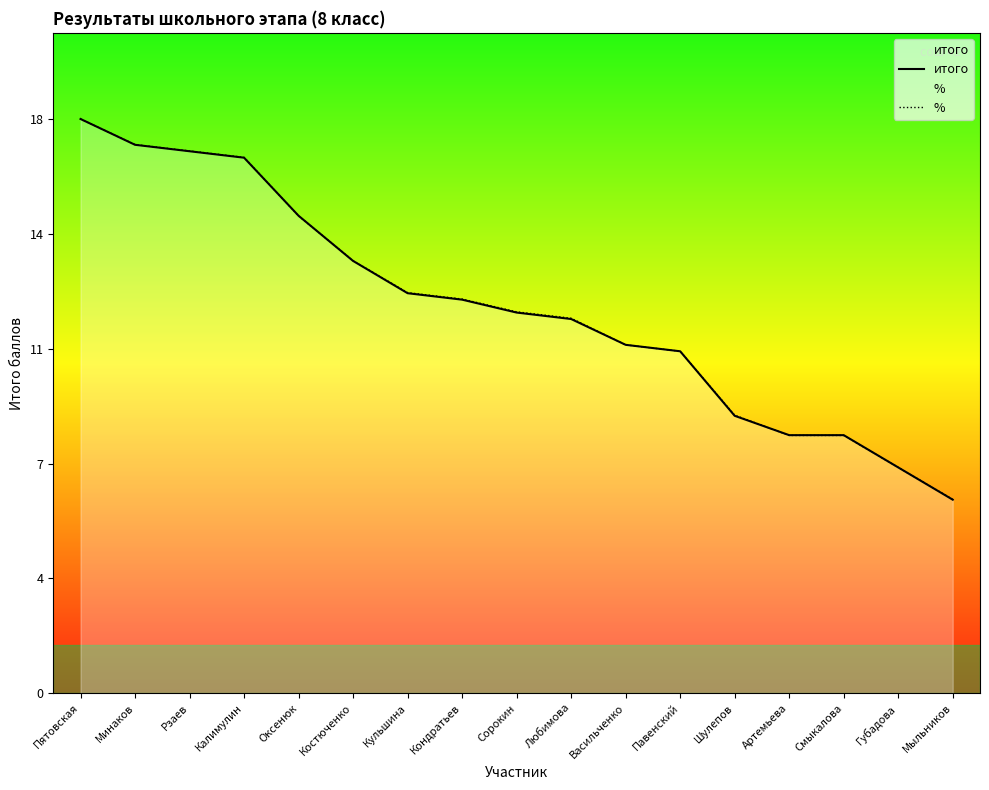

What is the average value of the итого series?

12.0